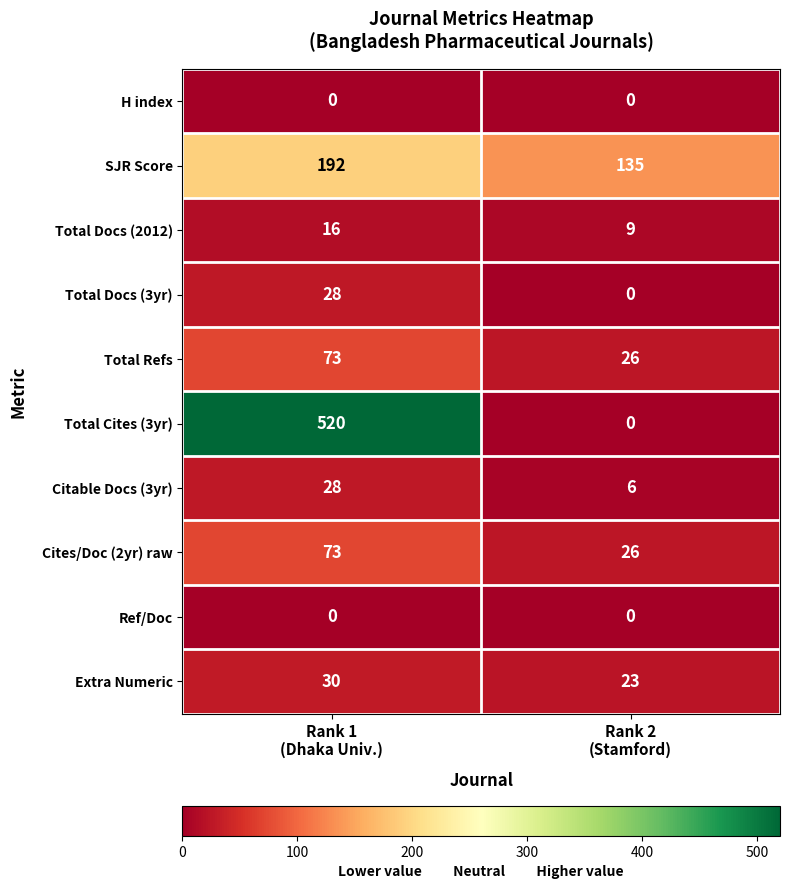

Reading right to left, extract all data points from this chart.

H index: 0	0
SJR Score: 135	192
Total Docs (2012): 9	16
Total Docs (3yr): 0	28
Total Refs: 26	73
Total Cites (3yr): 0	520
Citable Docs (3yr): 6	28
Cites/Doc (2yr) raw: 26	73
Ref/Doc: 0	0
Extra Numeric: 23	30